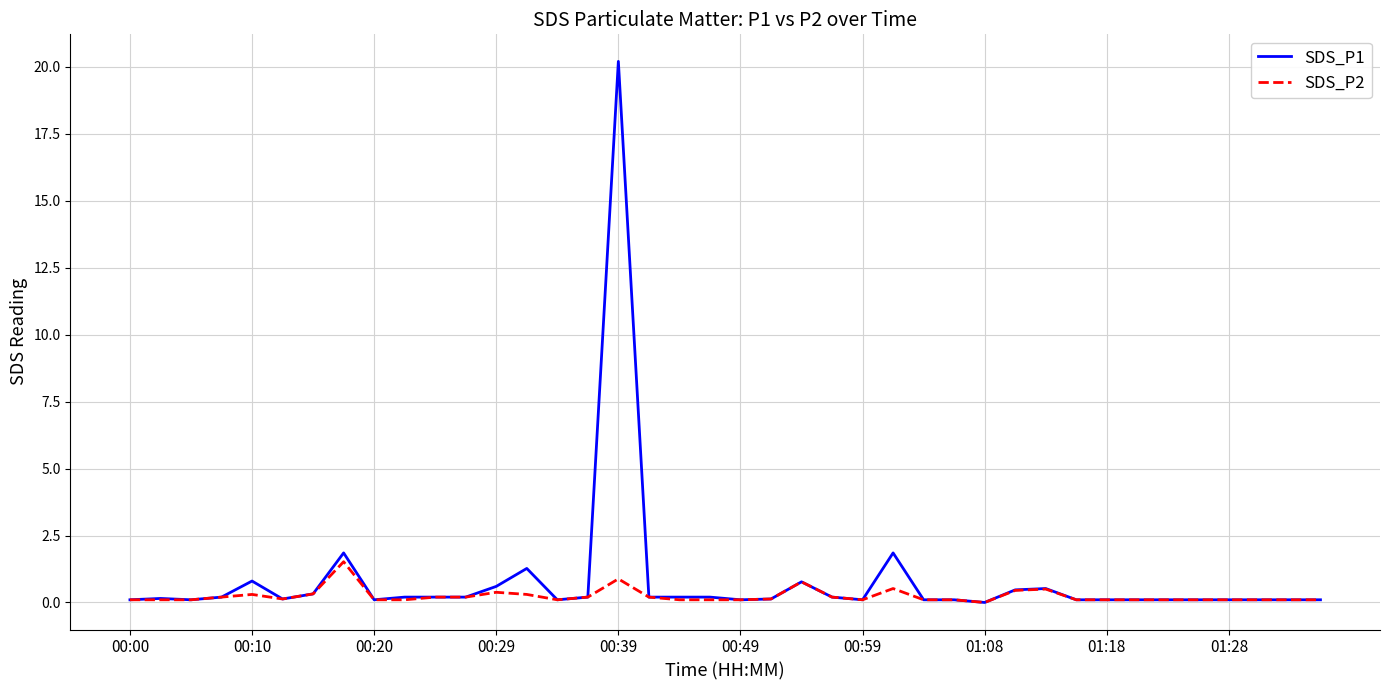

What is the difference between the maximum and second lowest values in the SDS_P2 series?

1.4